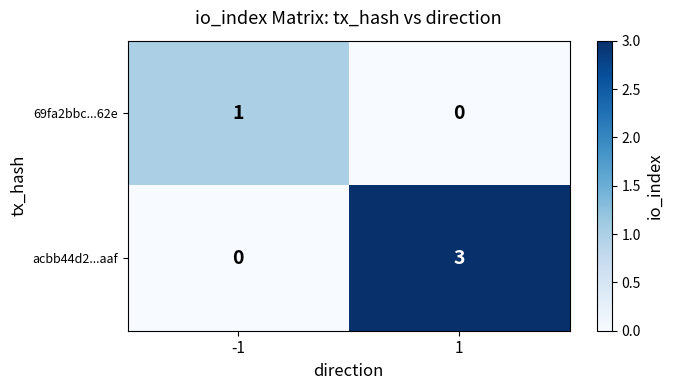

Reading left to right, what are all the values shown in this chart?

69fa2bbc...62e: 1	0
acbb44d2...aaf: 0	3